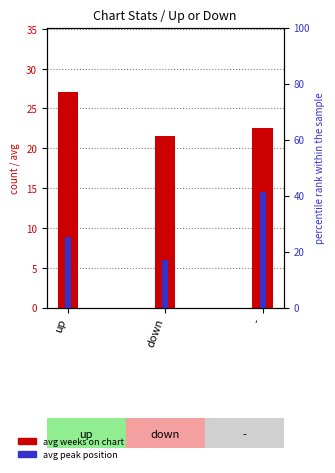

Where does the avg peak position series first go above 8?

up